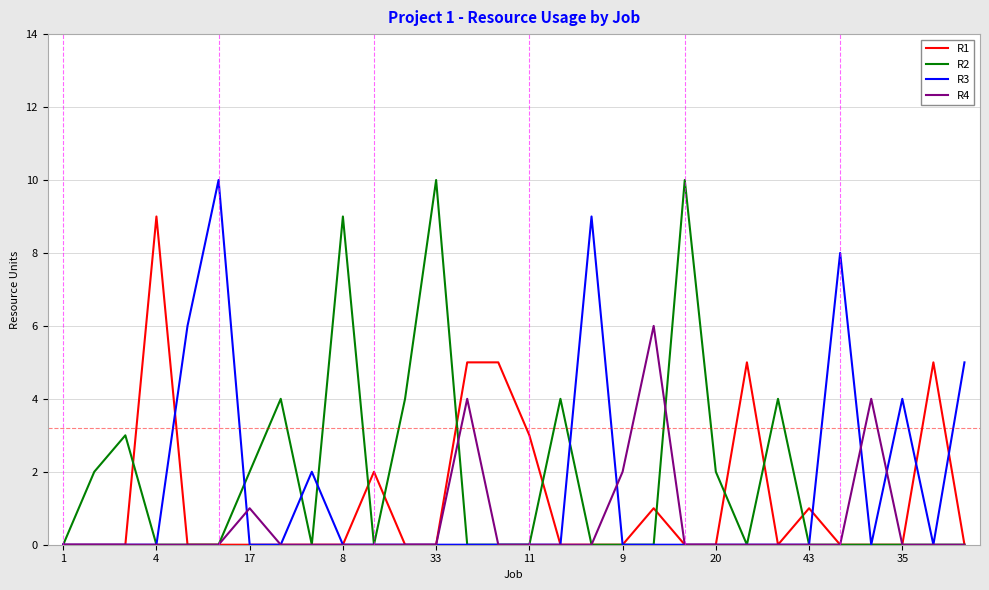

Is it true that R1 equals 0 at 20?

True